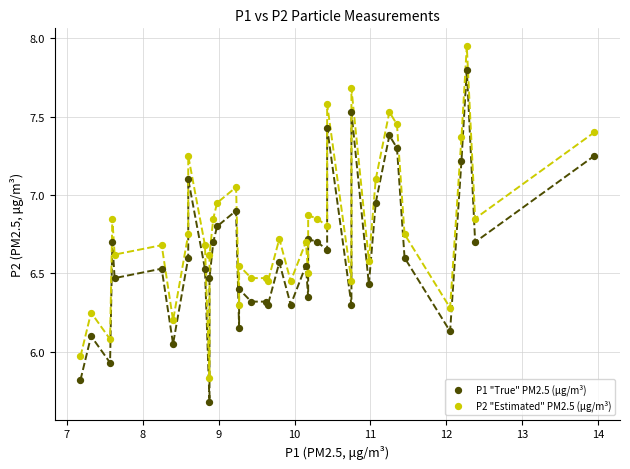

What are all the series names shown in the legend?

P1 "True" PM2.5 (μg/m³), P2 "Estimated" PM2.5 (μg/m³)